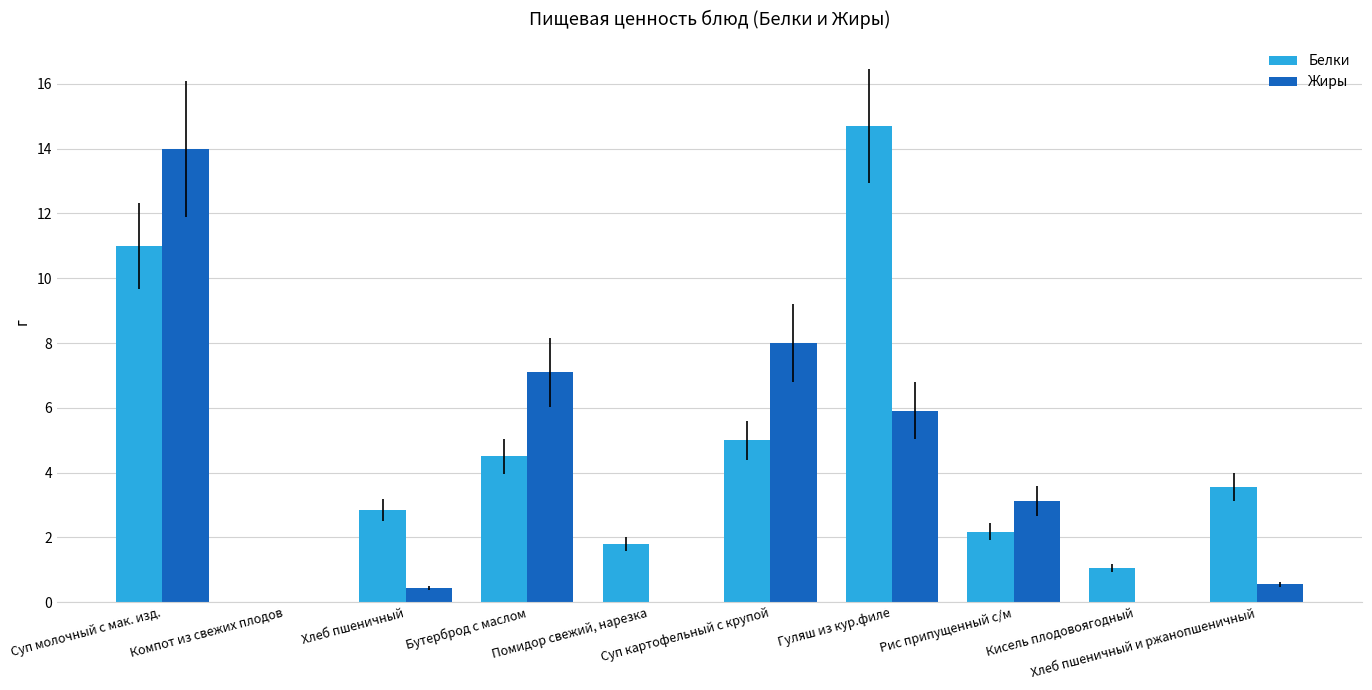

What is the highest value of the Жиры series?

14.0